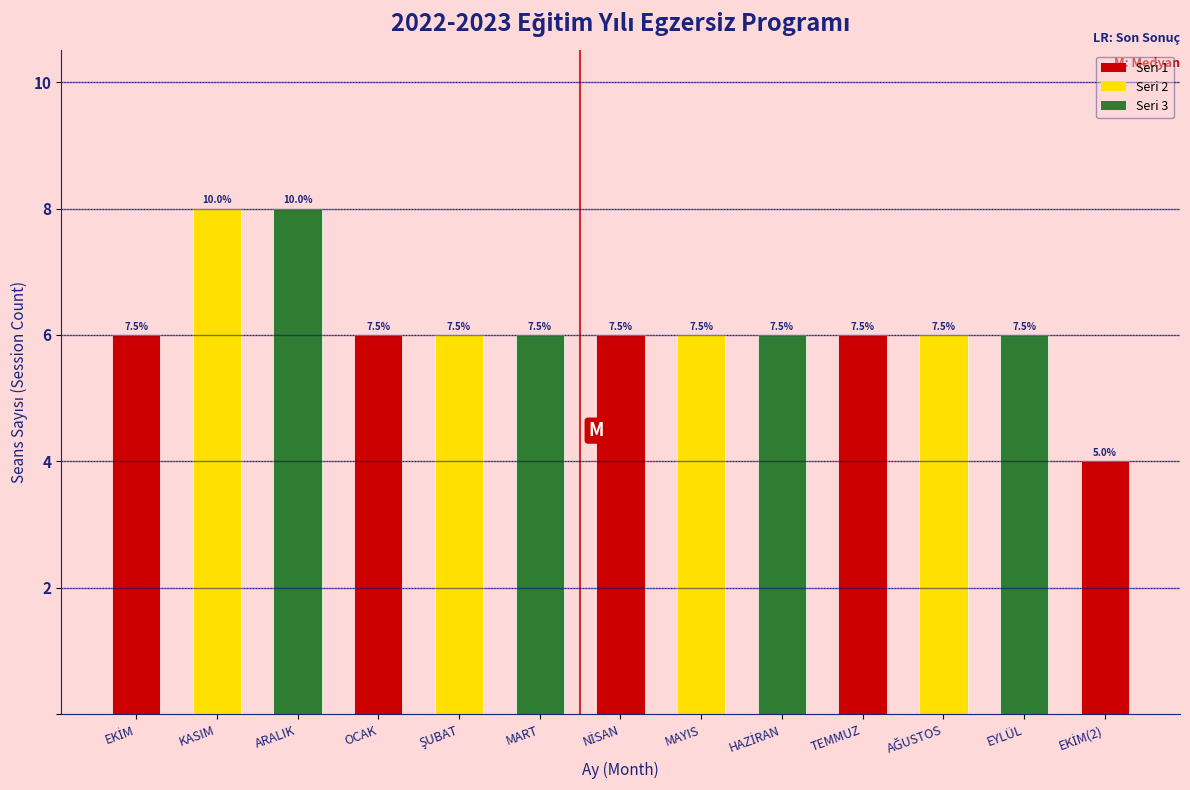

Are the bars horizontal?

No